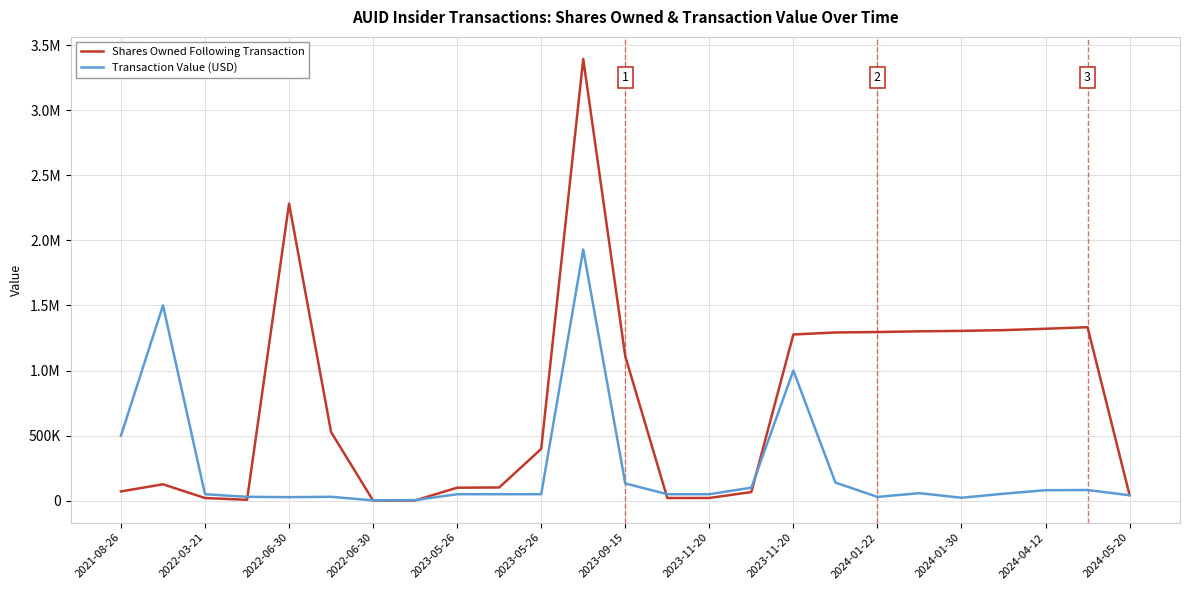

Reading left to right, what are all the values shown in this chart?

Shares Owned Following Transaction: 71426	126176	20656	7000	2282922	527060	1226	2041	100000	101800	398043	3393817	1110443	20833	21058	66423	1277110	1292610	1295921	1301315	1304815	1310515	1321015	1333015	43475
Transaction Value (USD): 499982	1500774	50002	29845	27355	30091	2736	4874	50000	50000	50000	1929250	132835	49998	49998	100002	1000002	139655	29435	57946	22750	53580	80745	82200	42020